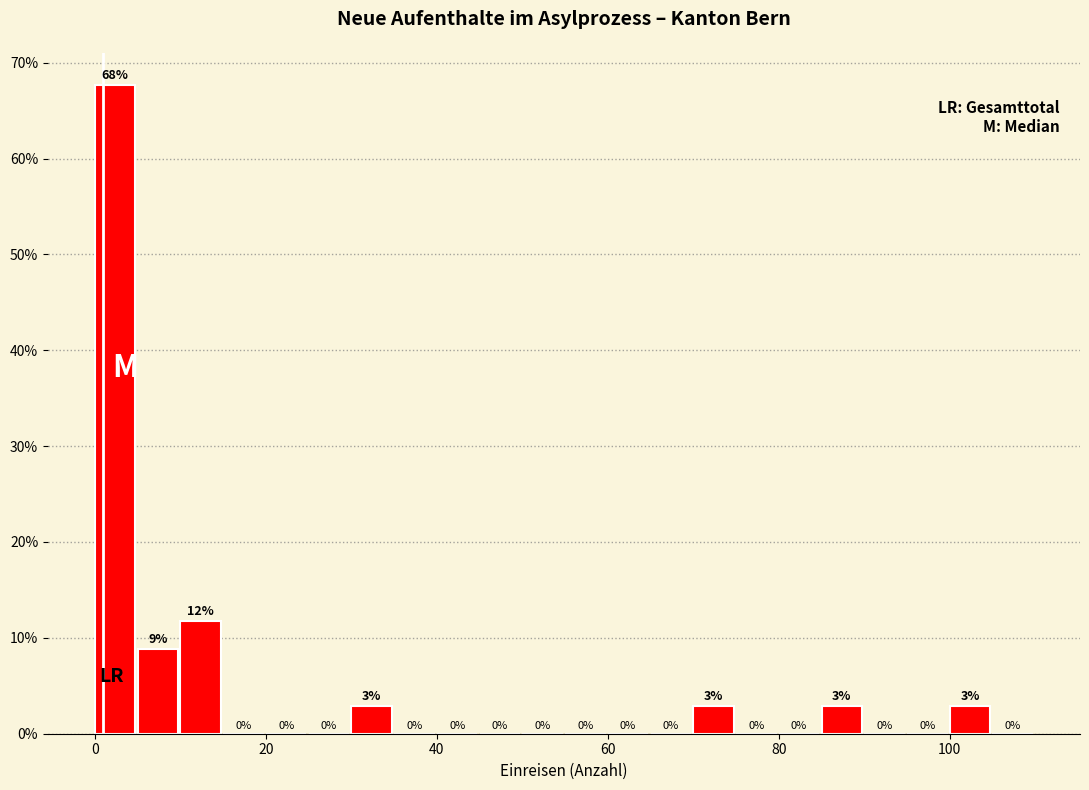

Around what value on the x-axis is the tallest bar? Give the approximate position of its centre, as read against the axis.

2